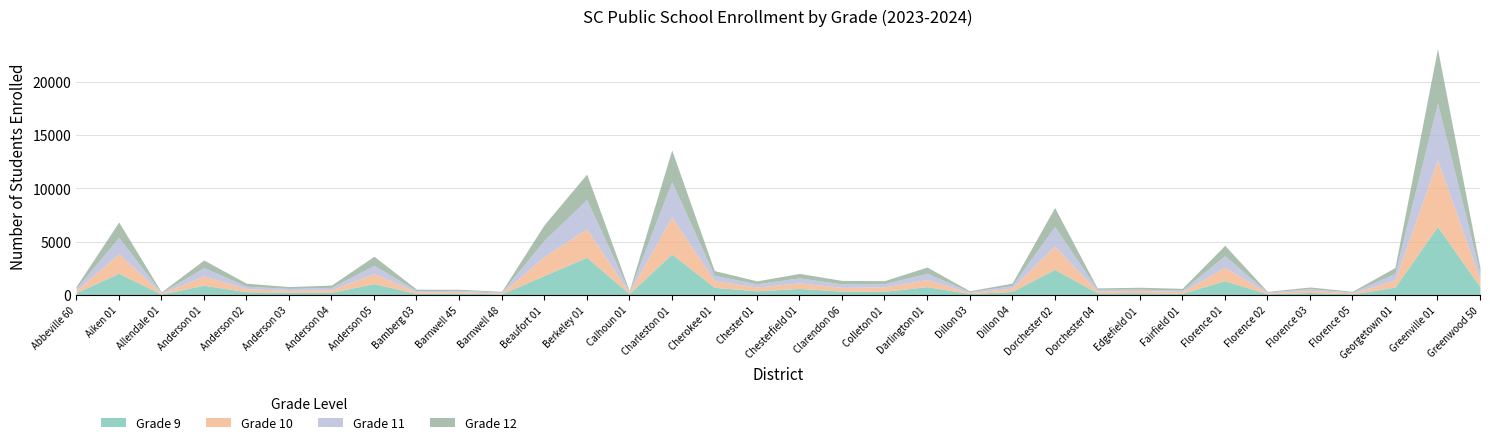

Which series has the largest total across all categories?

Grade 9